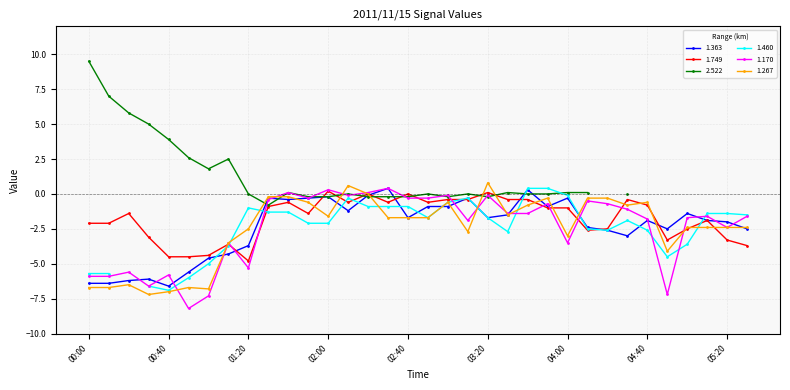

True or false: 1.749 has more than 2 interior local peaks.

True